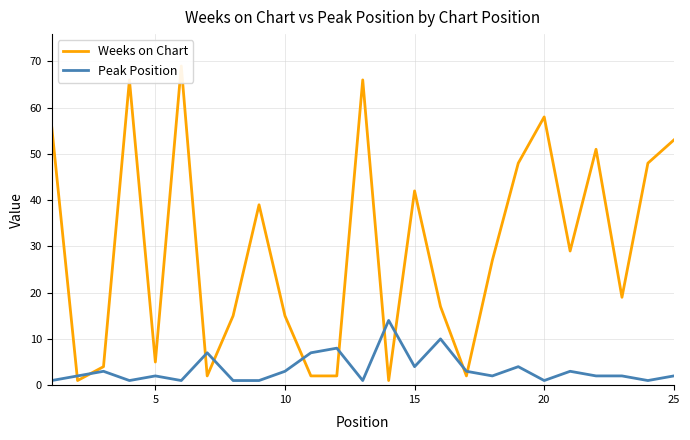

Is this an area chart (filled region under the line)?

No